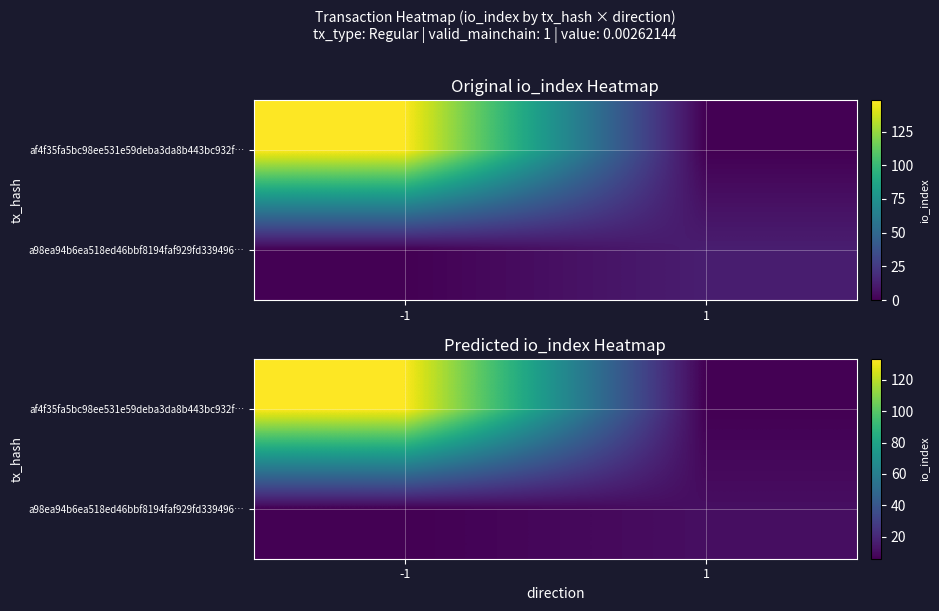

The value of a98ea94b6ea518ed46bbf8194faf929fd339496… at -1 is 3.3. True or false?

False